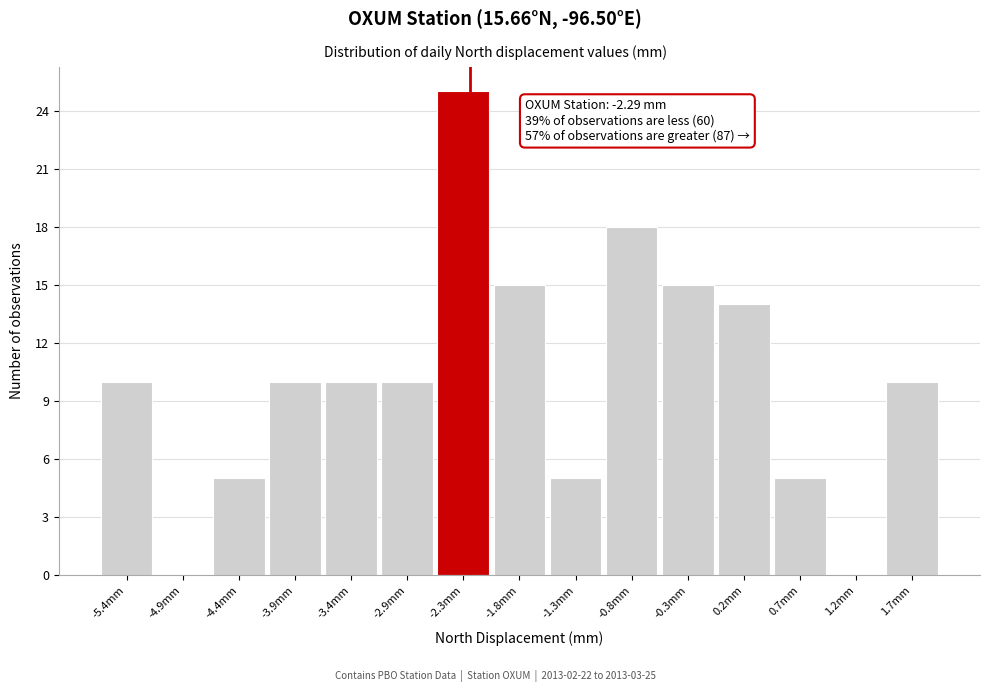

Over which range of the x-axis is the bar tallest?

-2.6 to -2.1